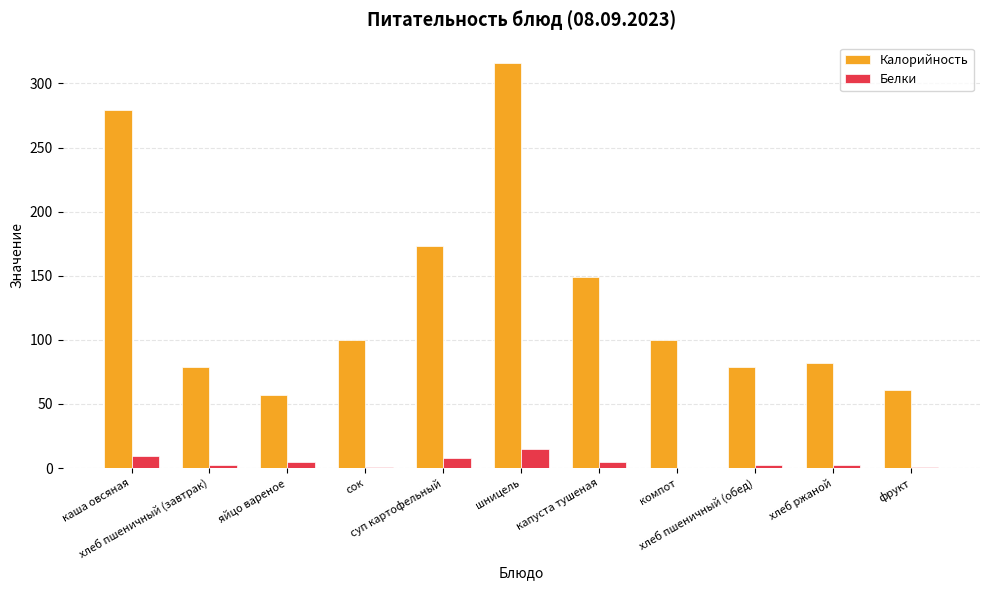

Between хлеб пшеничный (завтрак) and капуста тушеная, which series saw the biggest shift?

Калорийность